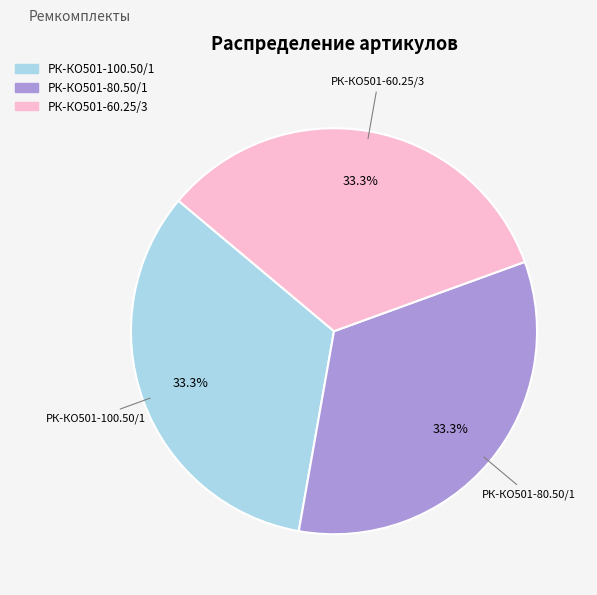

To the nearest percent, what is the average slice percentage?

33%